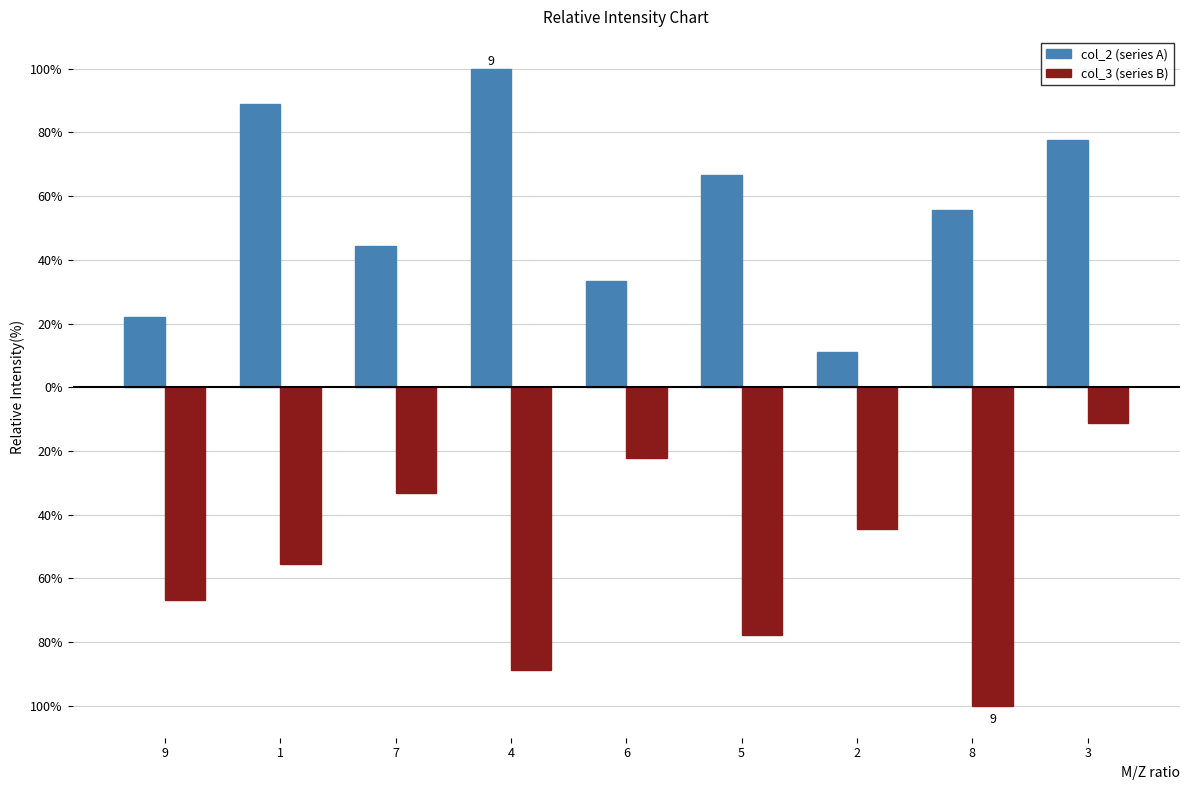

Does the chart contain stacked bars?

No